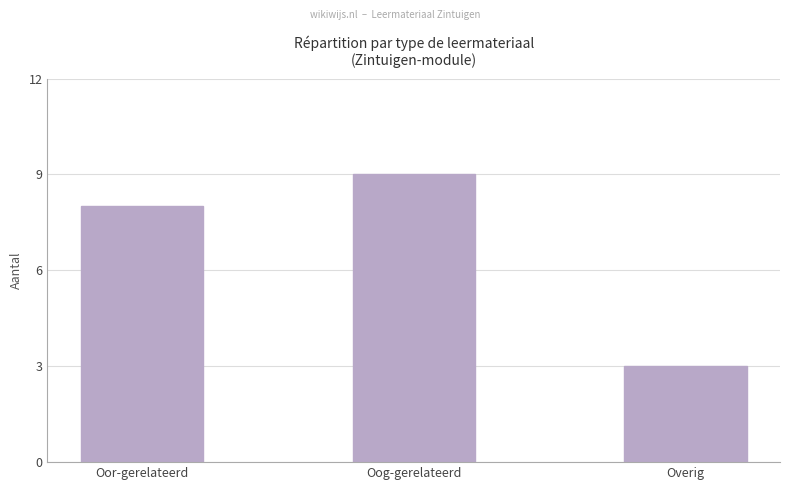

What is the greatest value displayed?

9